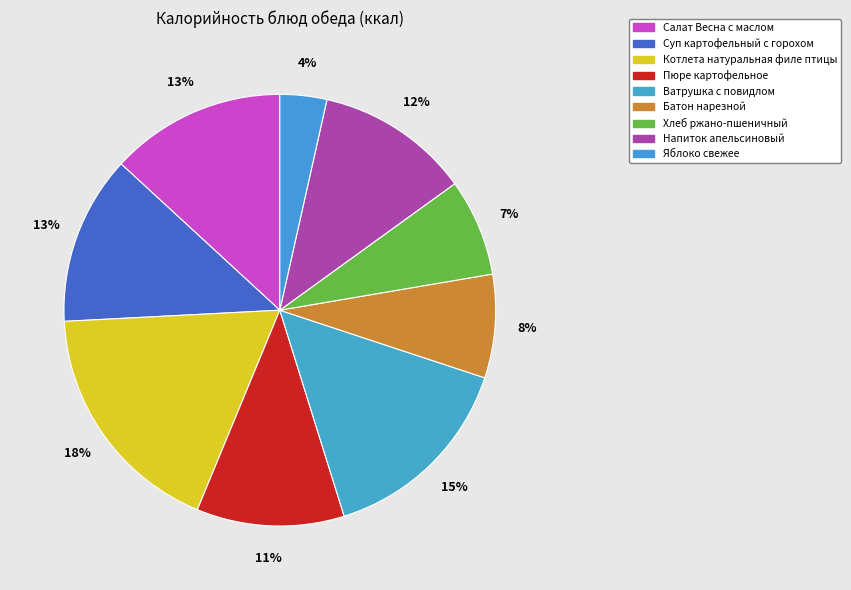

True or false: Ватрушка с повидлом accounts for 15% of the total.

True